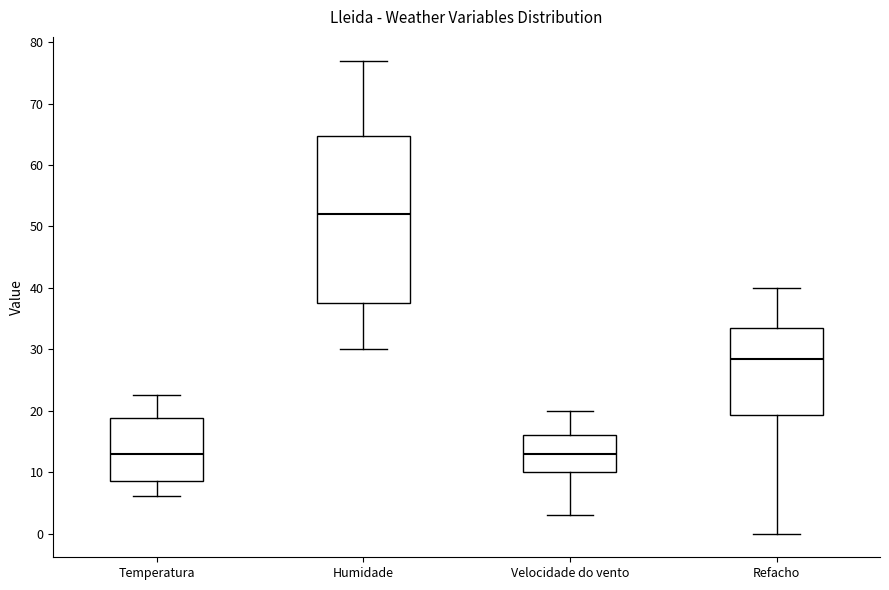

Comparing the boxes themselves (not the whiskers), which one is the tallest?

Humidade